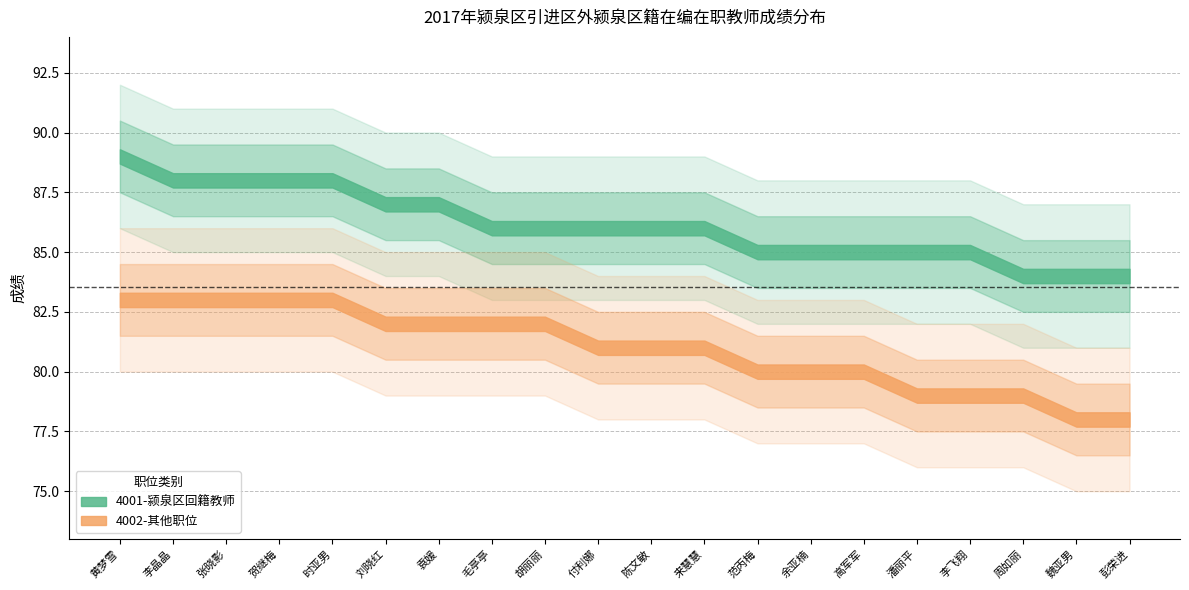

What are all the series names shown in the legend?

4001-颍泉区回籍教师, 4002-其他职位